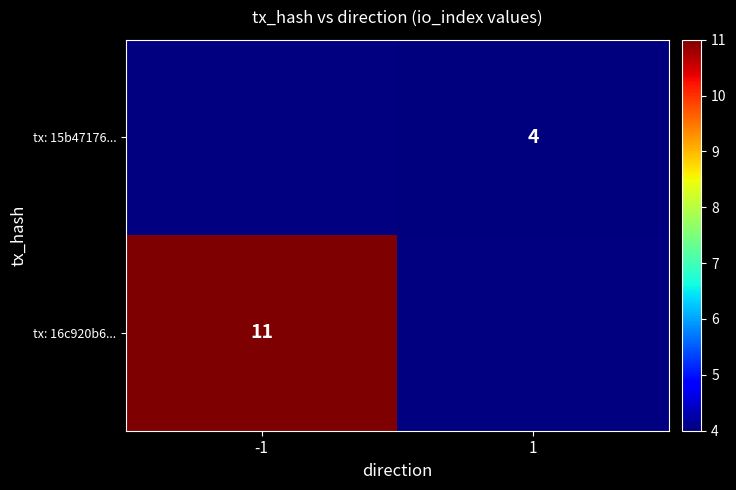

True or false: tx: 16c920b6... has a value of 11 at -1.

True